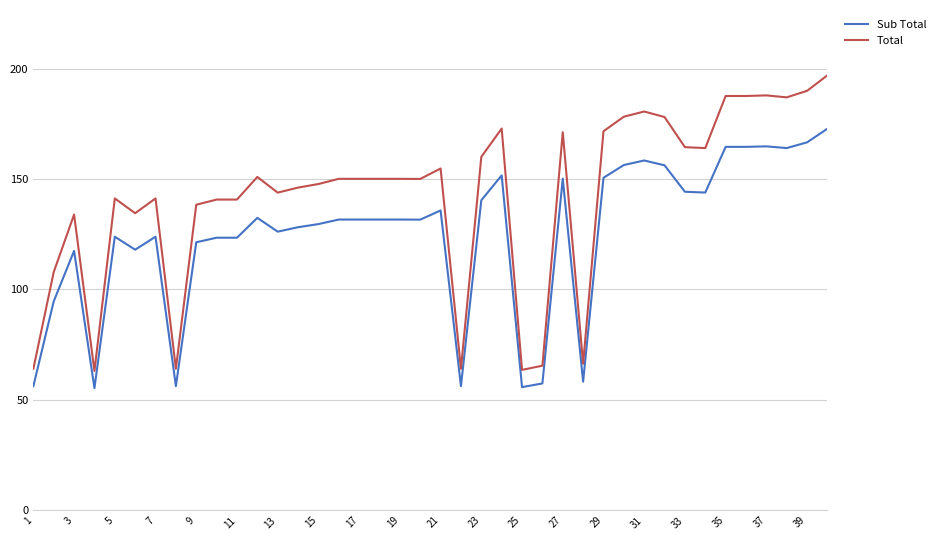

True or false: Total and Sub Total cross at least once.

False